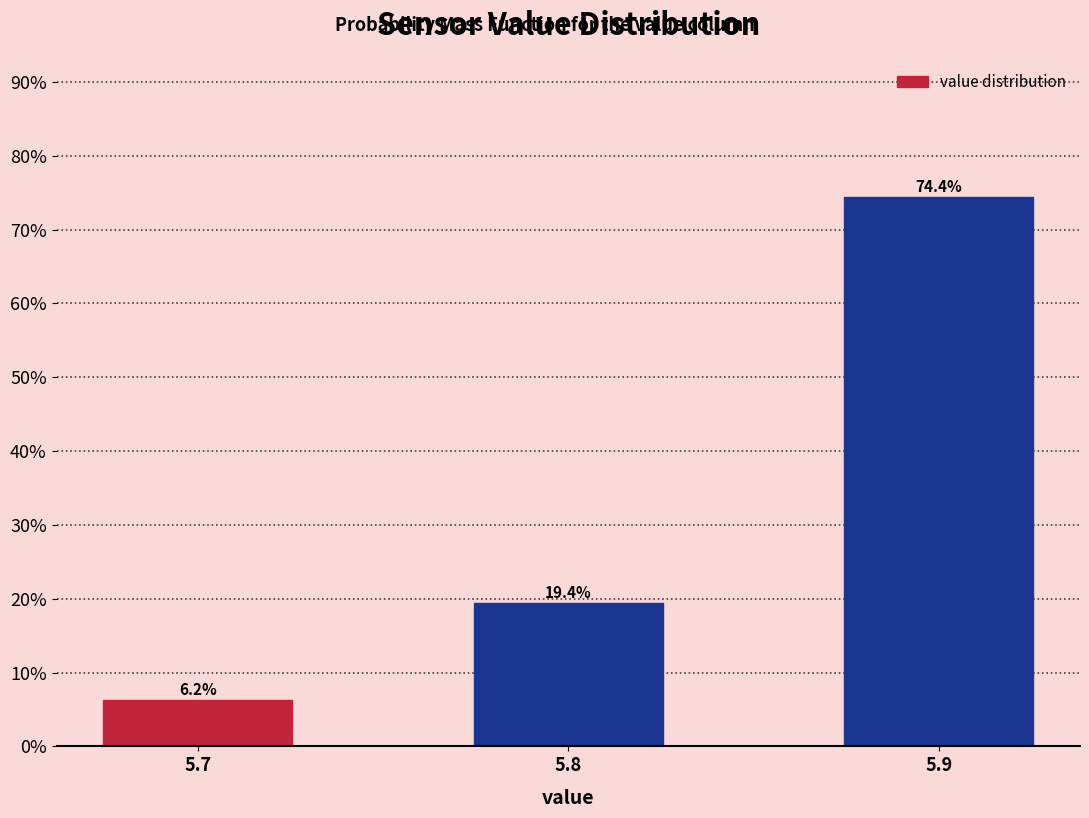

Where does the data first go above 19?

5.8